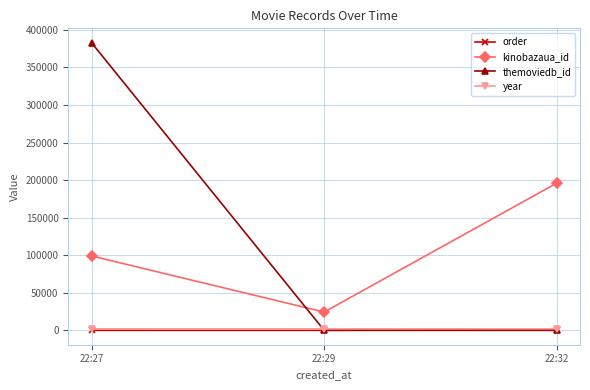

List the labels in order of kinobazaua_id value, largest first.

22:32, 22:27, 22:29